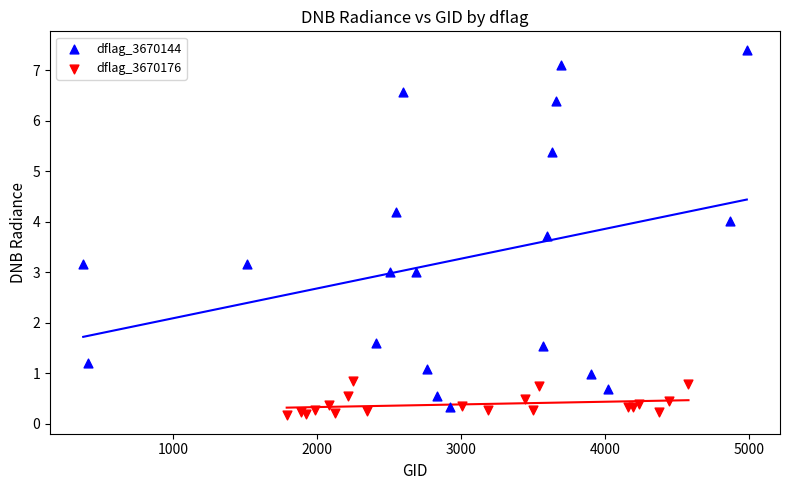

Which series reaches the minimum Y coordinate?

dflag_3670176